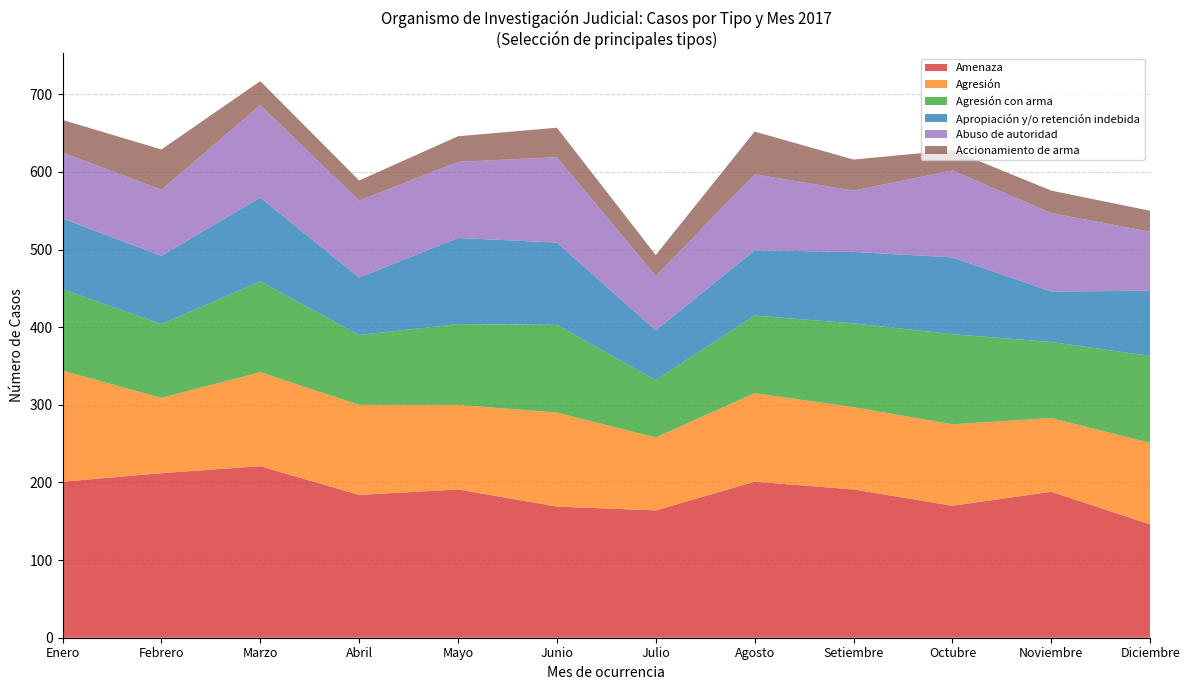

What is the total value across all series at Agosto?

652